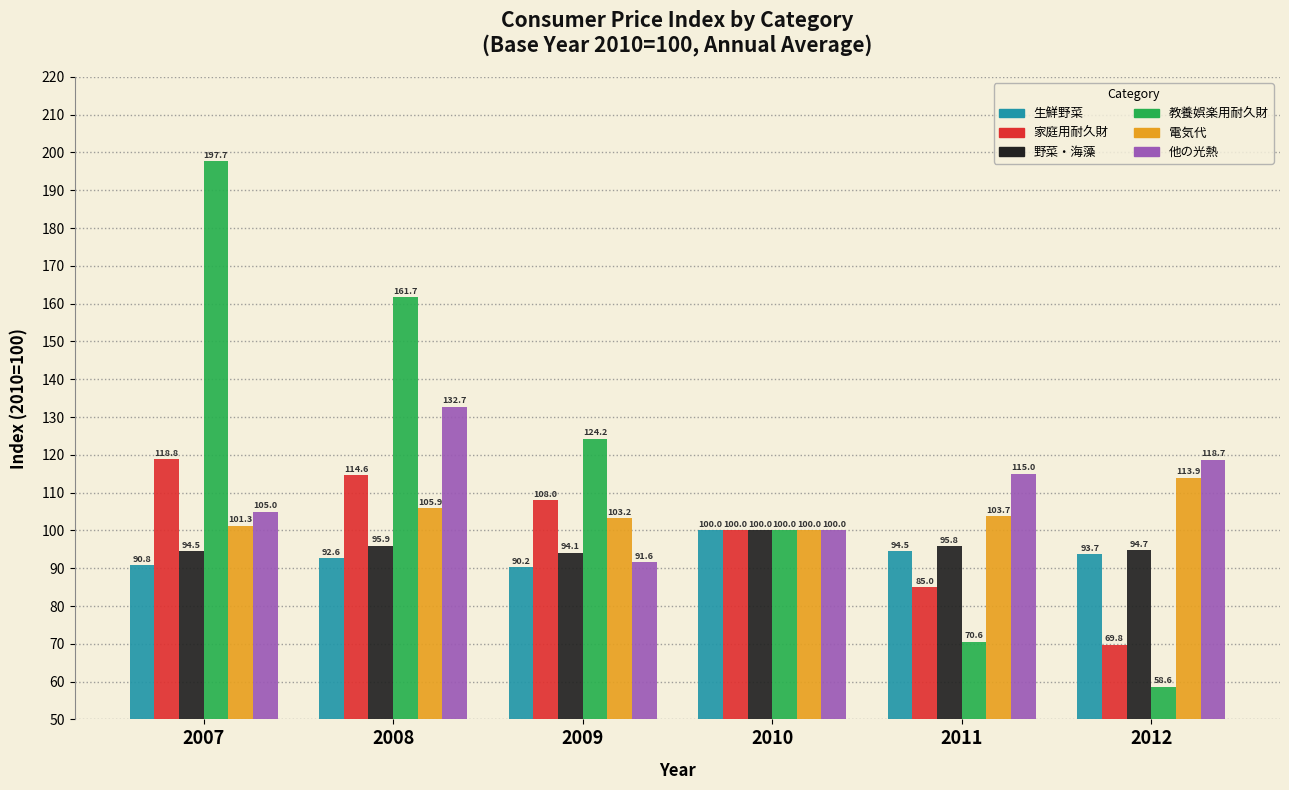

What are all the series names shown in the legend?

生鮮野菜, 家庭用耐久財, 野菜・海藻, 教養娯楽用耐久財, 電気代, 他の光熱